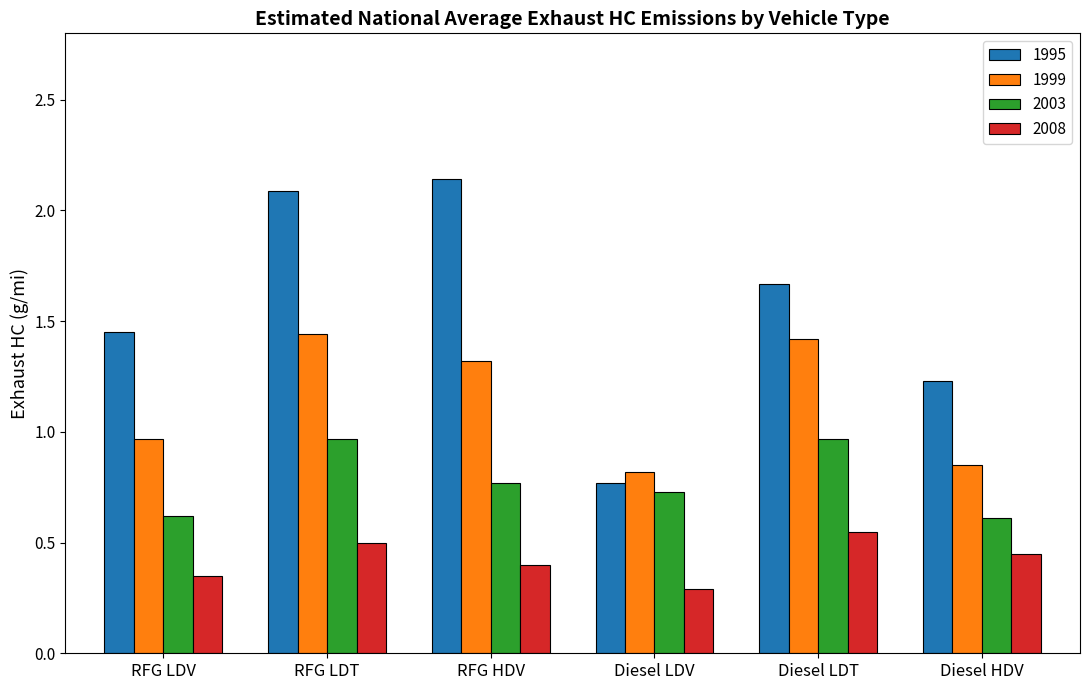

What is the sum of all 2003 values?

4.7